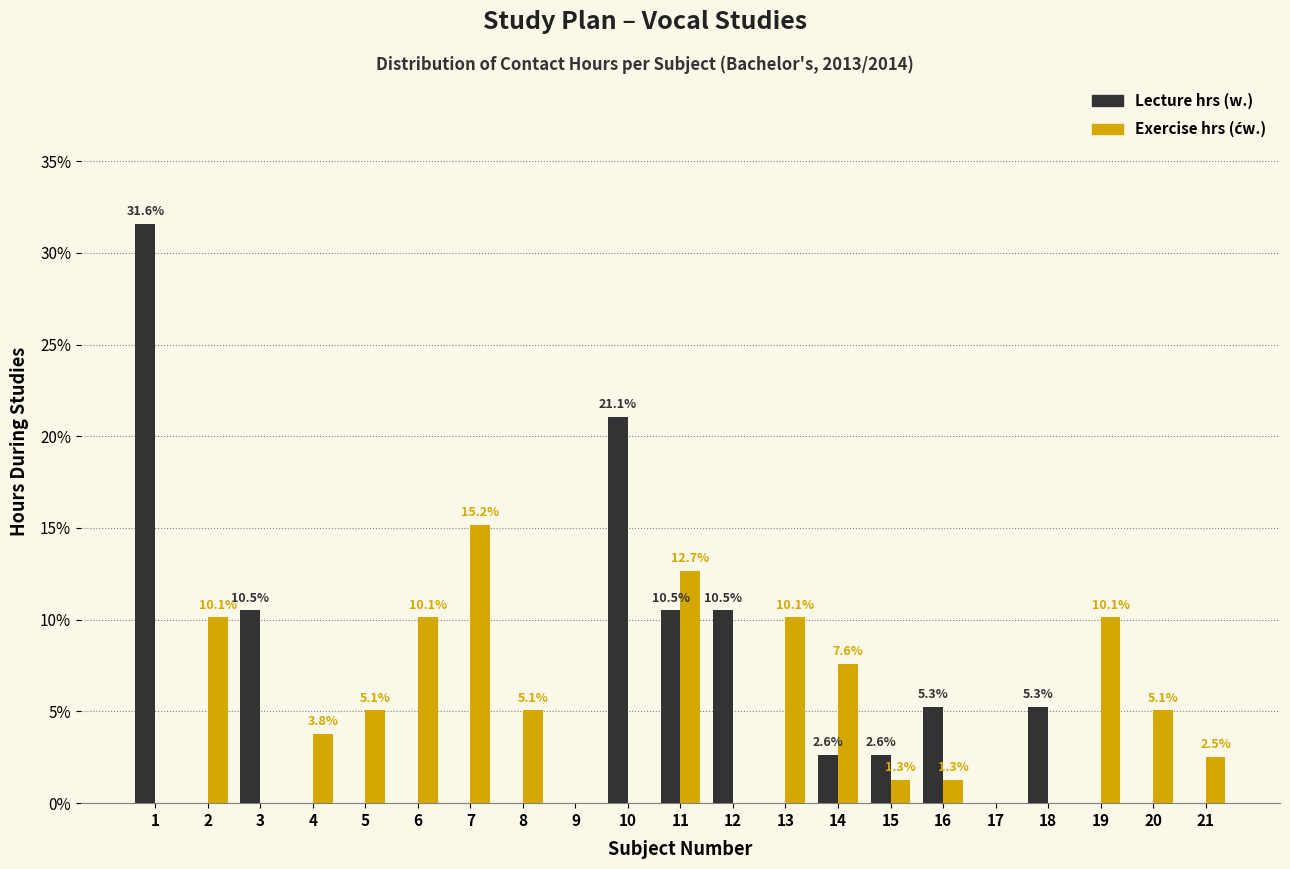

What is the total value across all series at 7?

15.2